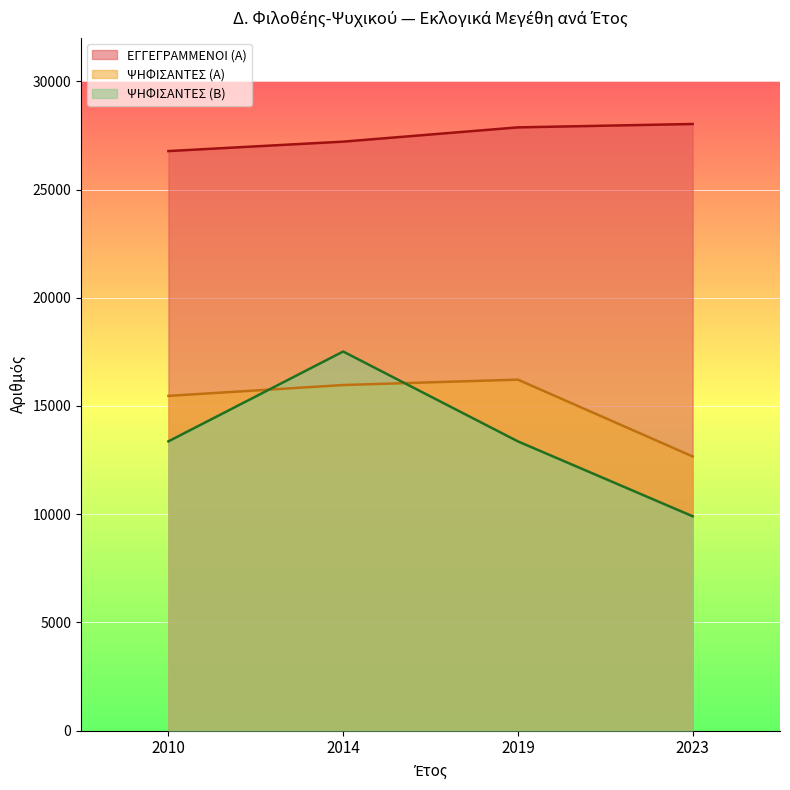

True or false: ΨΗΦΙΣΑΝΤΕΣ (Α) and ΕΓΓΕΓΡΑΜΜΕΝΟΙ (Α) intersect in this chart.

False